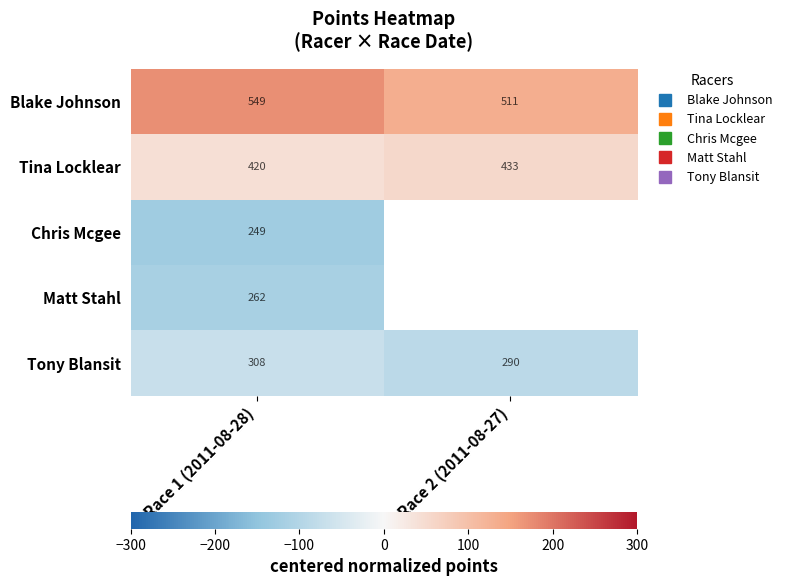

What is the smallest value displayed?

-128.7